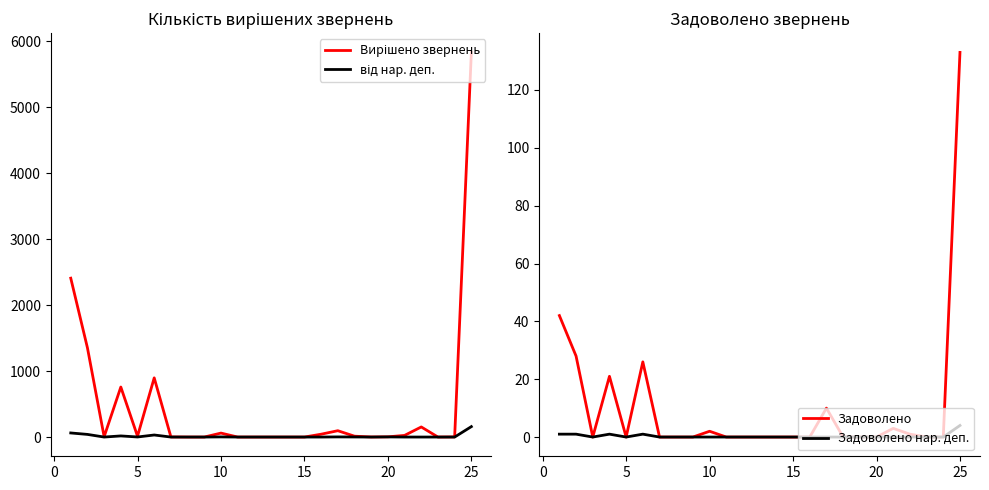

Does the chart display data point markers on the line(s)?

No